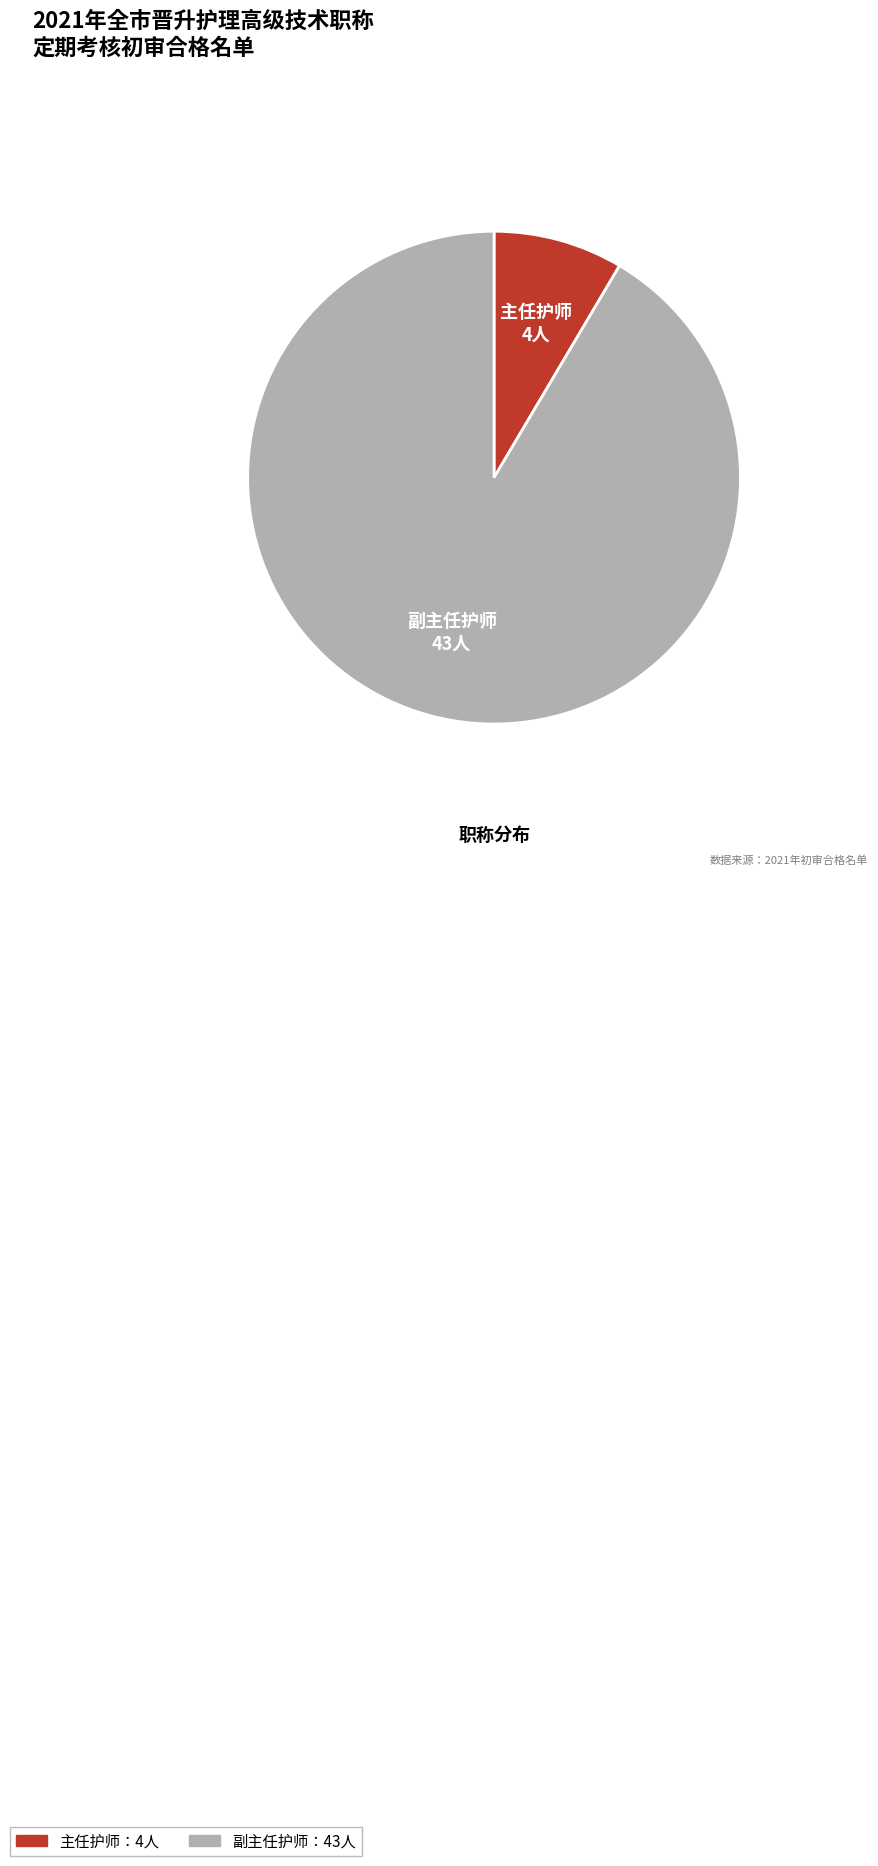

Rank the categories by value from highest to lowest.

副主任护师, 主任护师